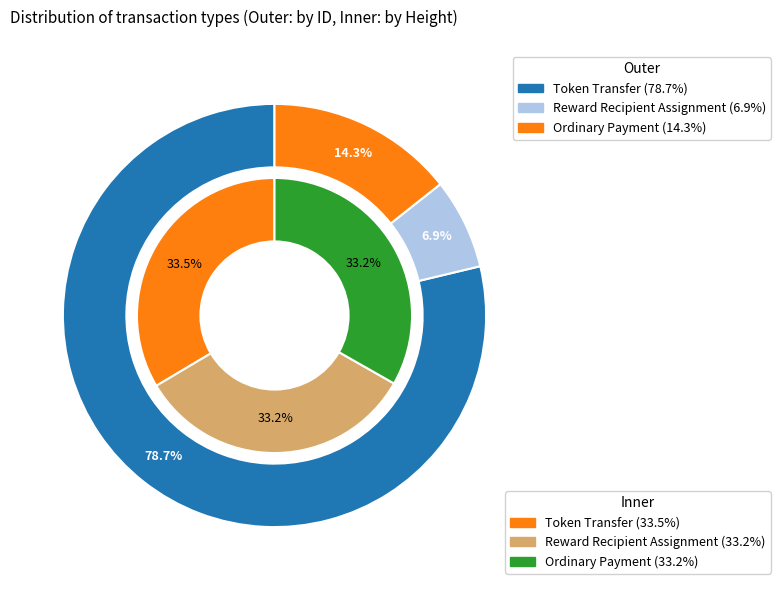

Which category has the smallest portion of the pie?

Reward Recipient Assignment